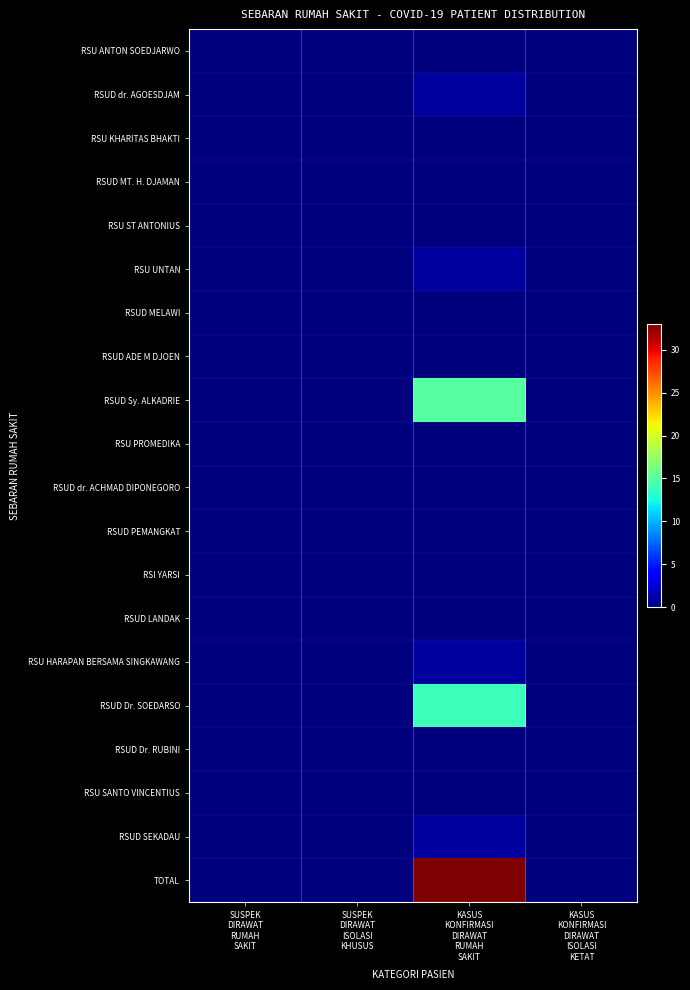

At which category is the sum across all series the highest?

KASUS
KONFIRMASI
DIRAWAT
RUMAH
SAKIT